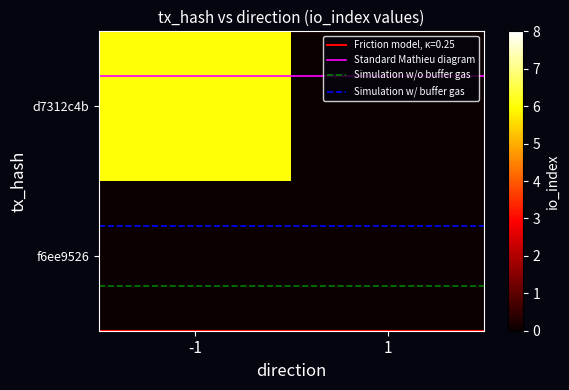

At how many categories does at least one series exceed 4?

1